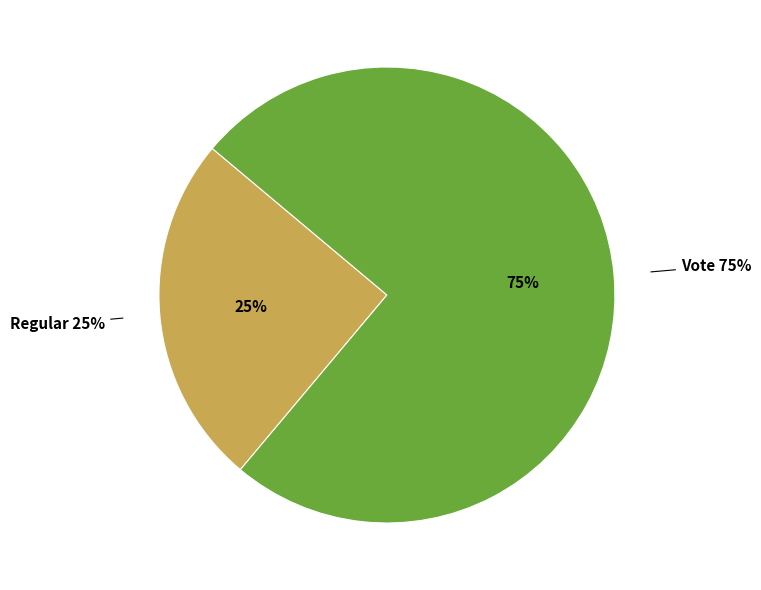

True or false: Vote accounts for 84% of the total.

False